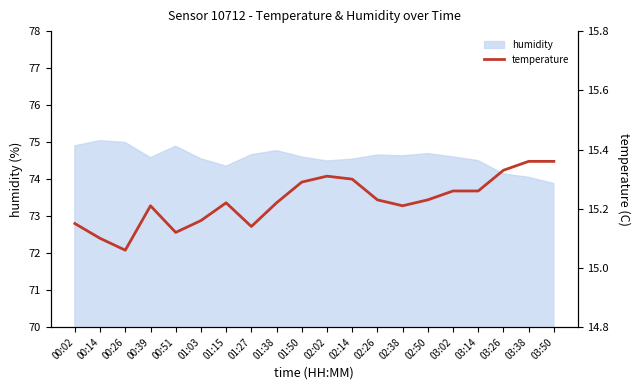

Which category has the lowest value in the humidity series?

03:50